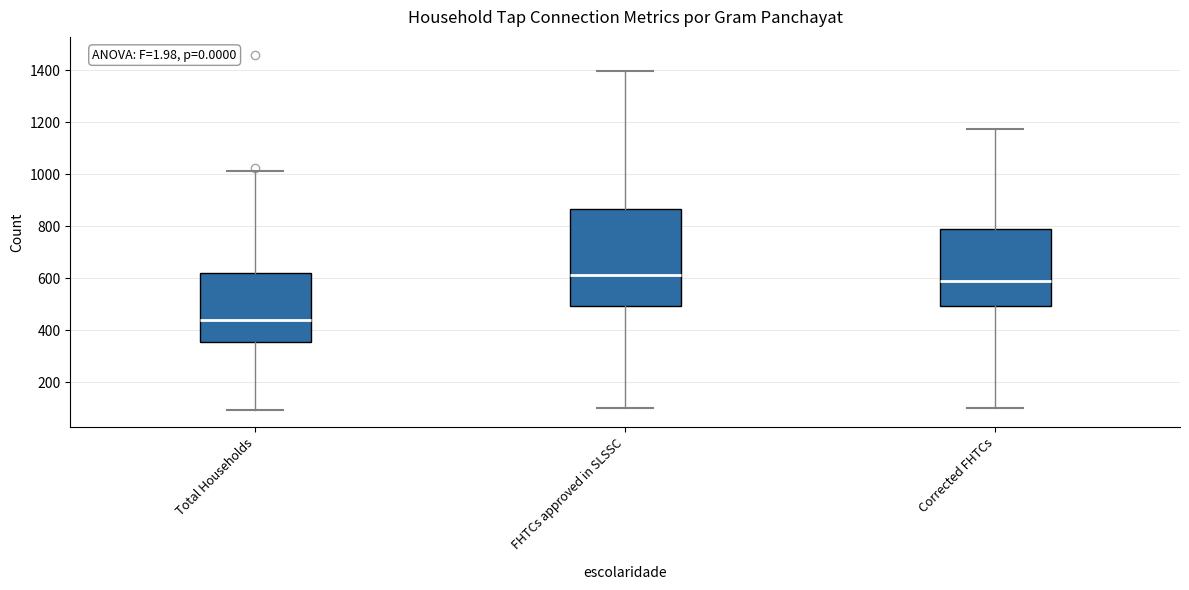

Where does the lower whisker of the box for FHTCs approved in SLSSC end on the y-axis? The values are not printed on the chart, so give them approximately, as read against the axis.

100